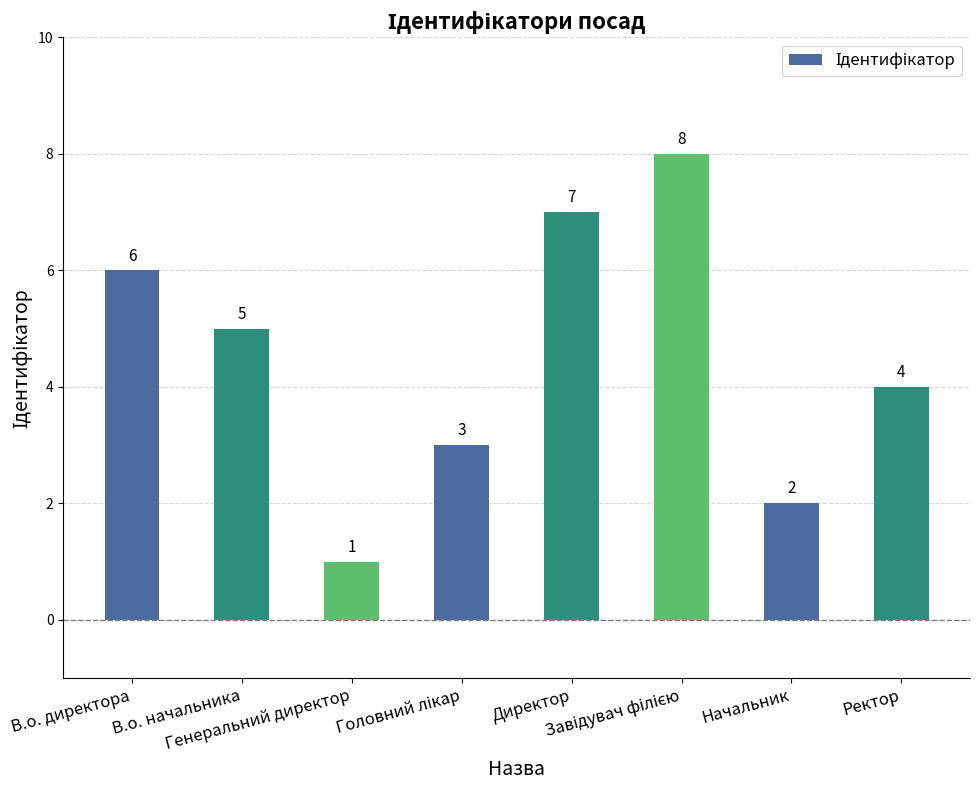

What is the difference between the maximum and minimum values?

7